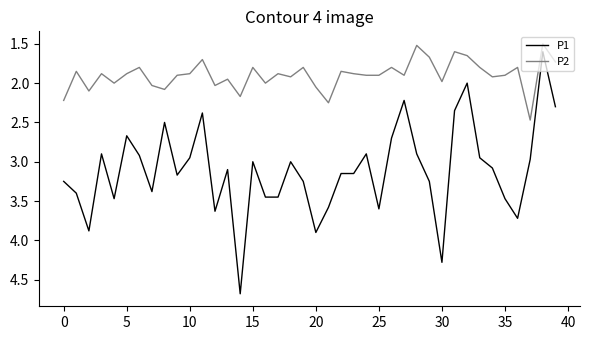

True or false: P1 and P2 cross at least once.

False